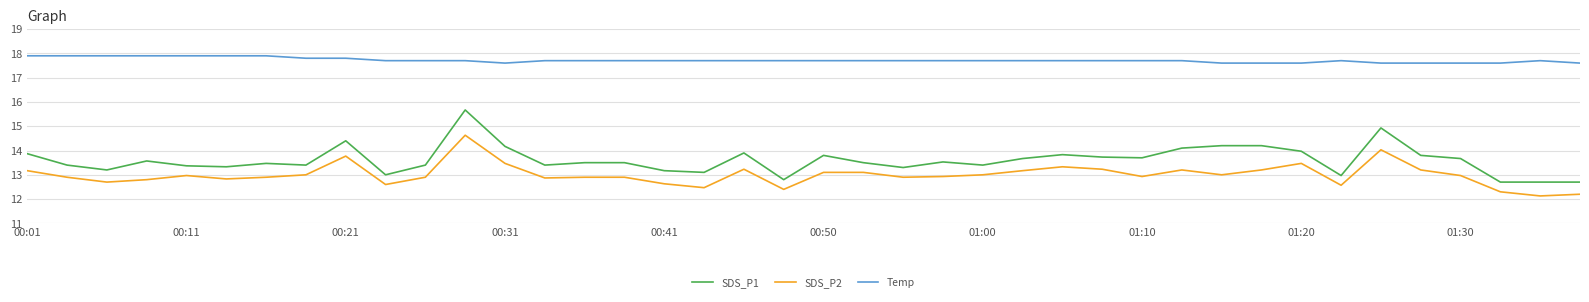

List the series in order of their peak value, lowest first.

SDS_P2, SDS_P1, Temp